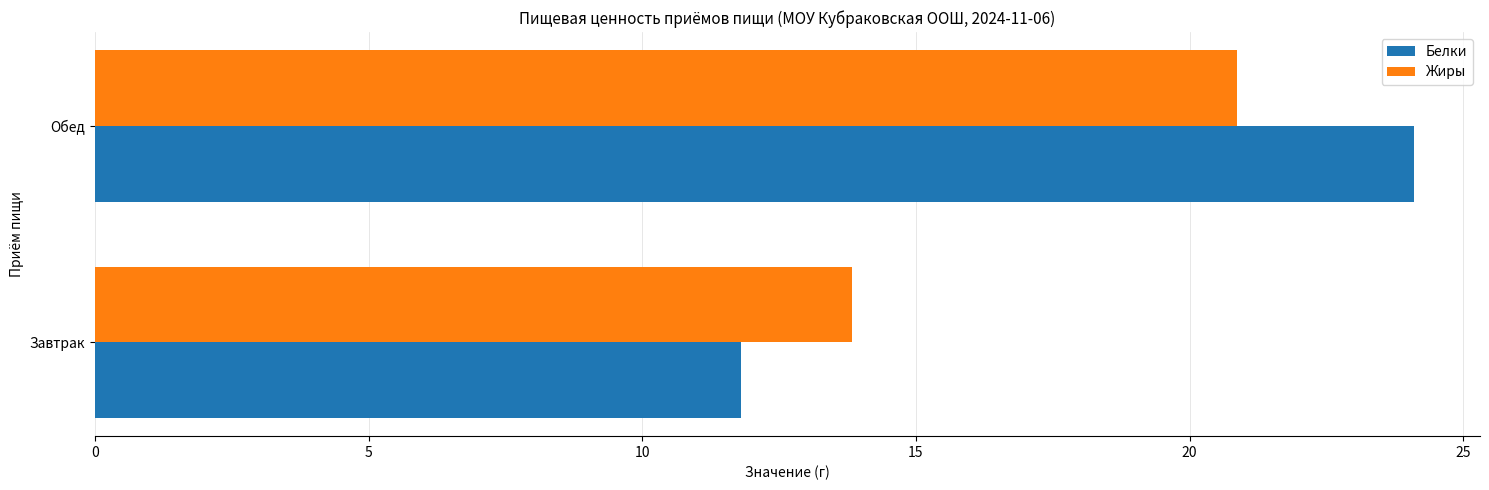

What is the average value of the Жиры series?

17.3